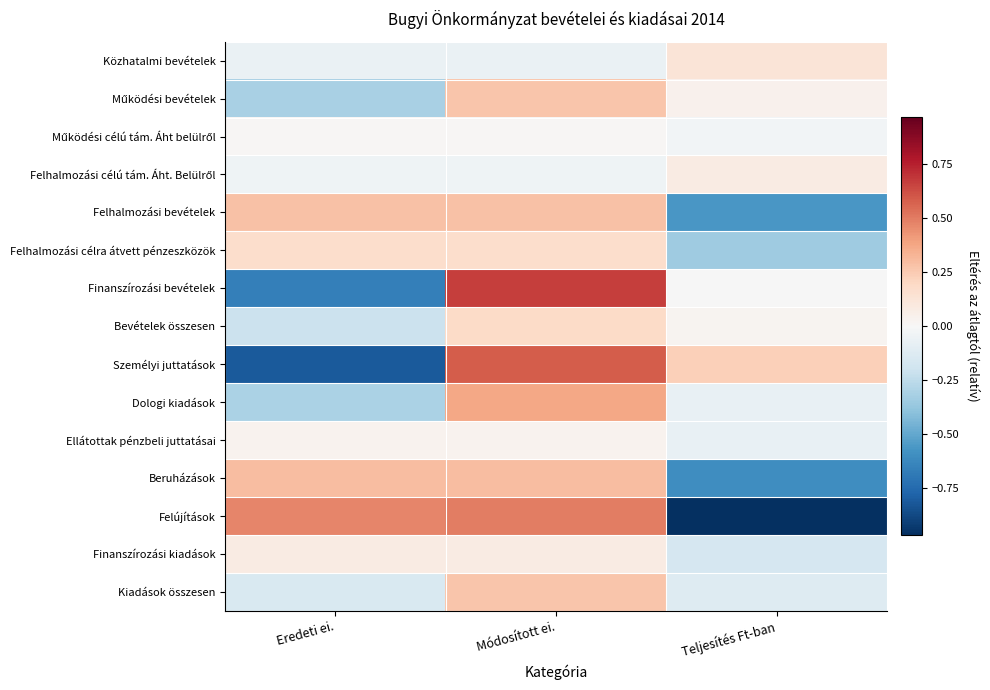

Which has a higher value, Módosított ei. or Eredeti ei.?

Módosított ei.